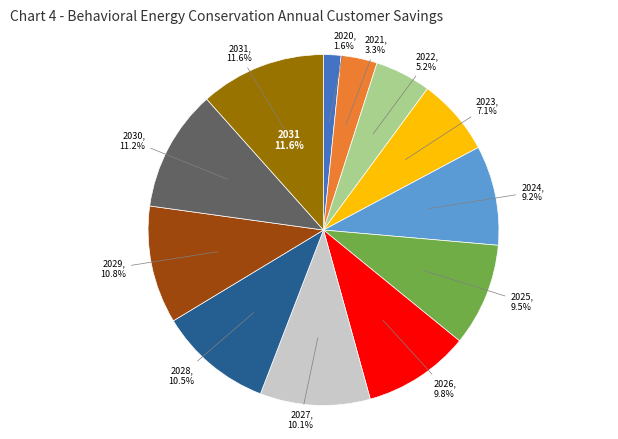

To the nearest percent, what portion does 2029 represent?

11%